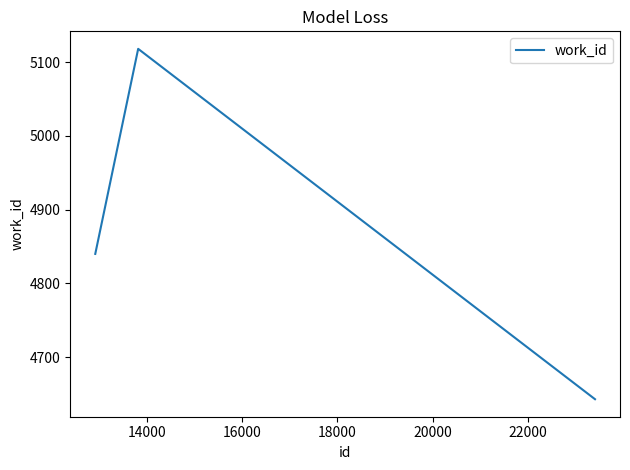

What is the maximum value shown in the chart?

5118